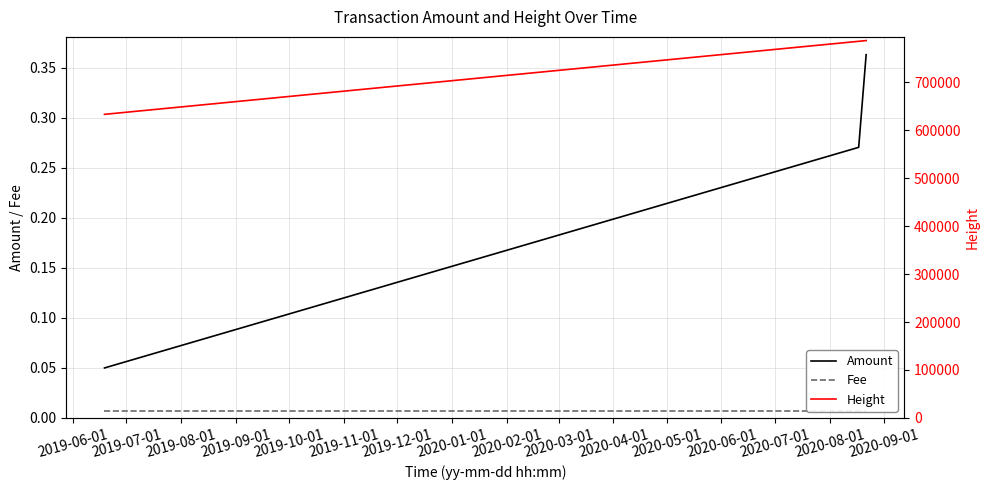

True or false: Fee and Height intersect in this chart.

False